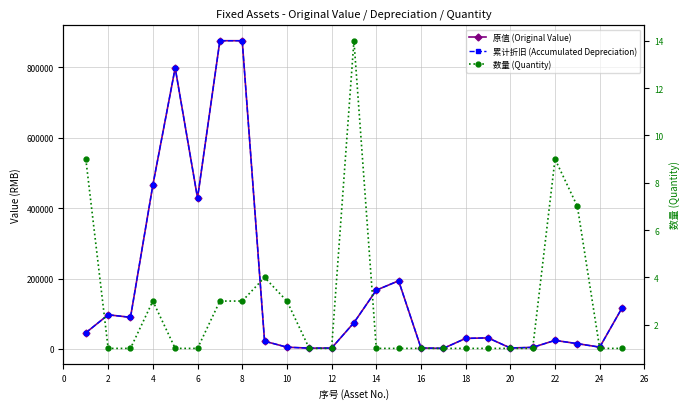

In 累计折旧 (Accumulated Depreciation), how many points are lower than both neighbors (excluding endpoints)?

6